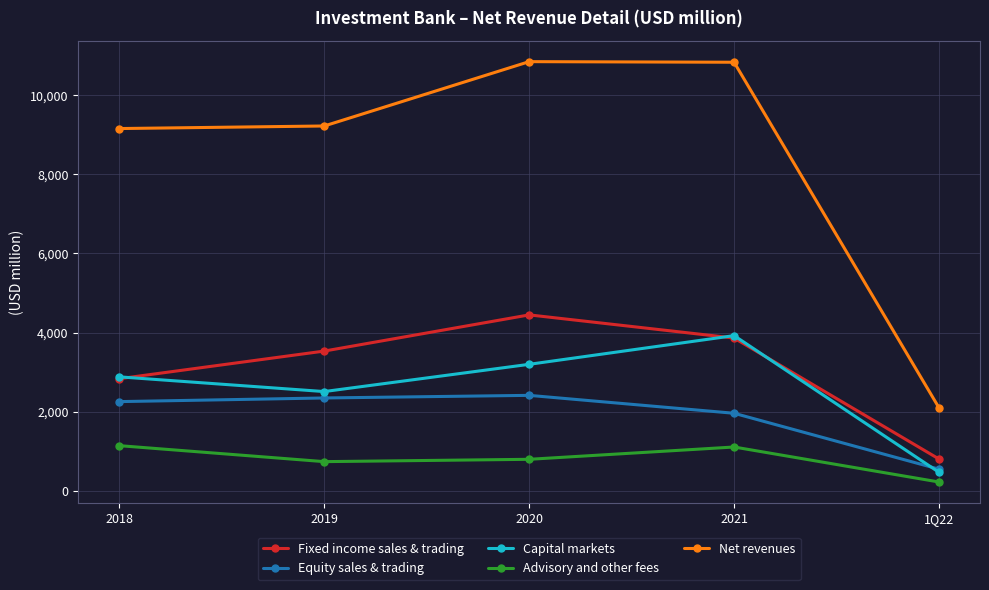

What is the difference between the maximum and minimum values in the Fixed income sales & trading series?

3645